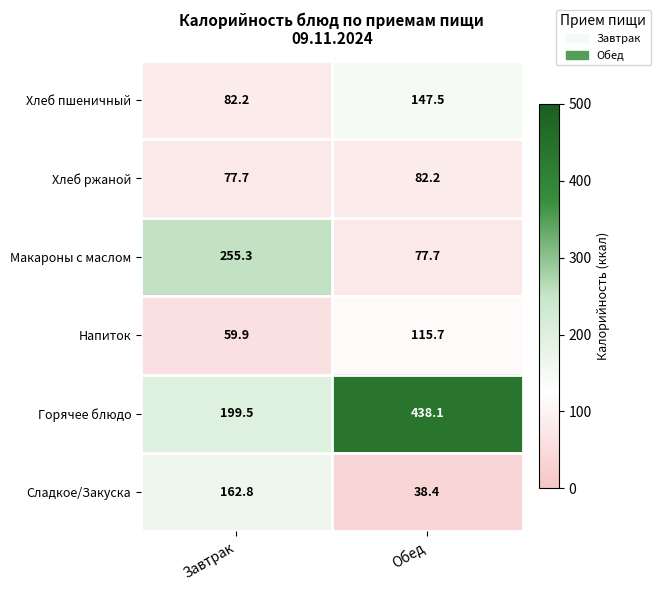

At Завтрак, list the series in order from largest to smallest.

Макароны с маслом, Горячее блюдо, Сладкое/Закуска, Хлеб пшеничный, Хлеб ржаной, Напиток